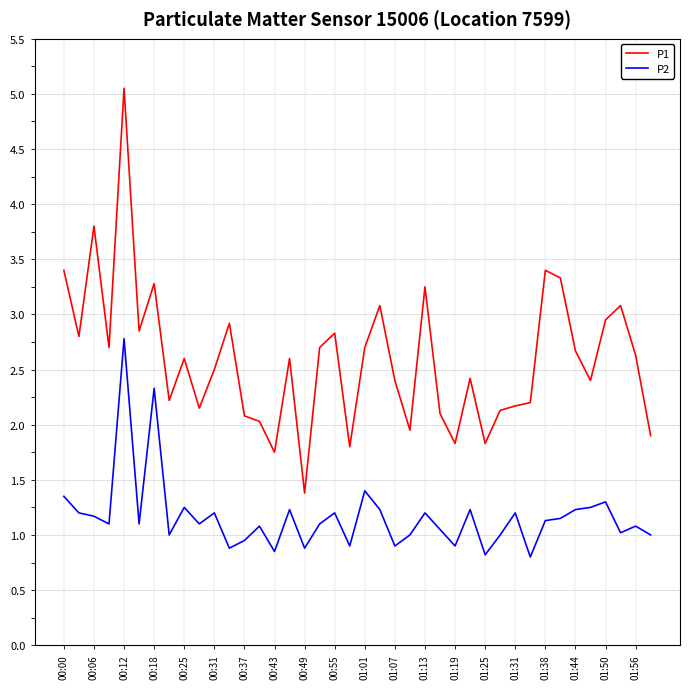

True or false: P1 and P2 cross at least once.

False